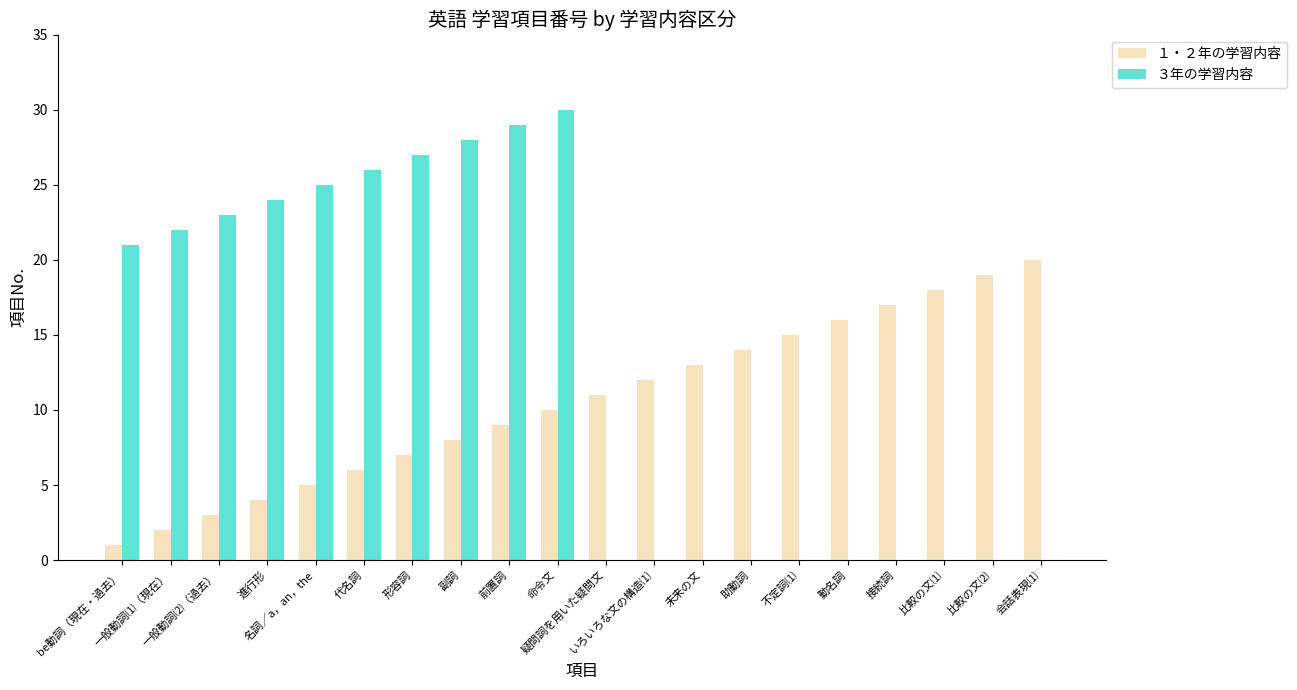

Which series has the largest total across all categories?

３年の学習内容